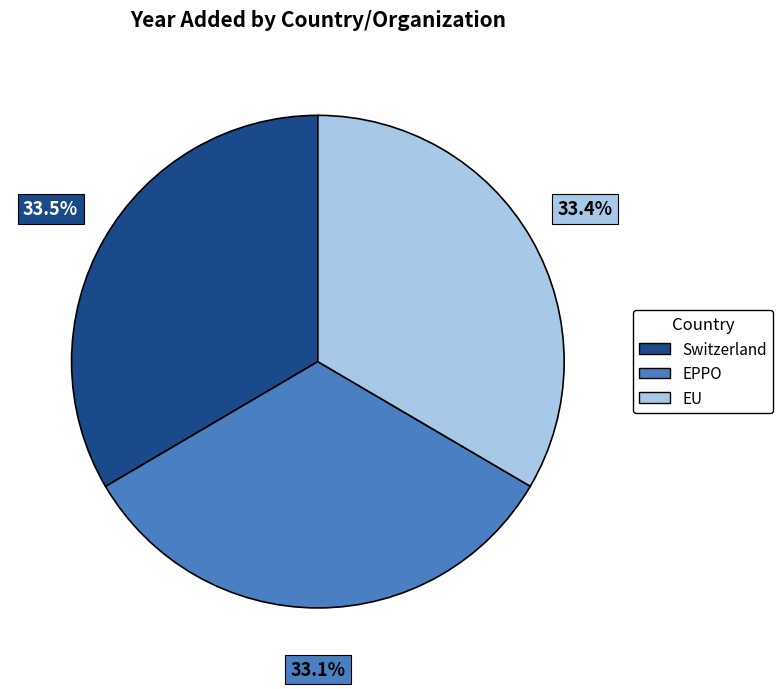

Approximately how many times larger is the value at EU compared to Switzerland?

1.0